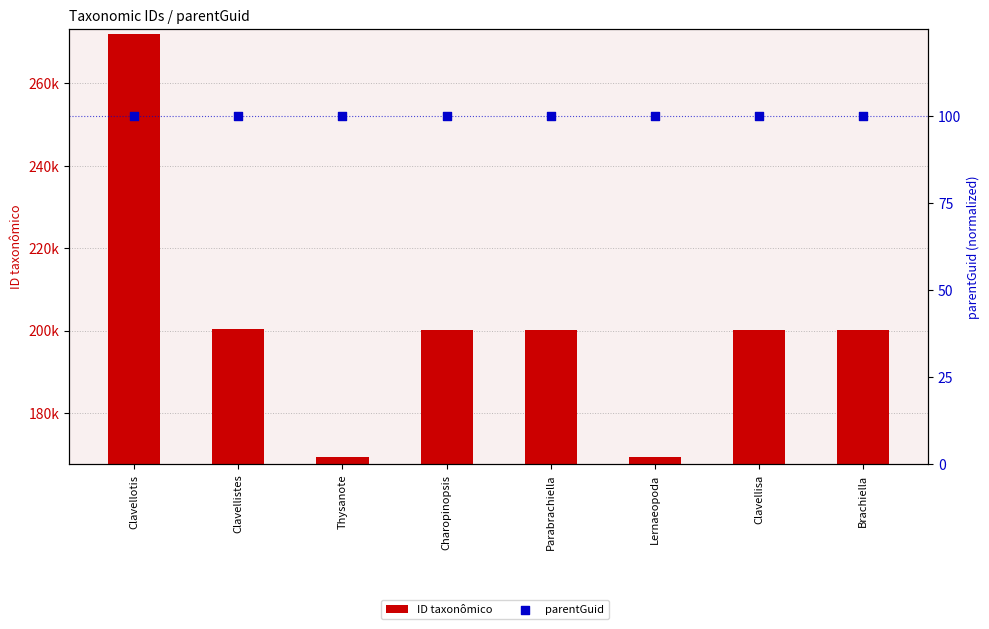

At which category is the sum across all series the highest?

Clavellotis